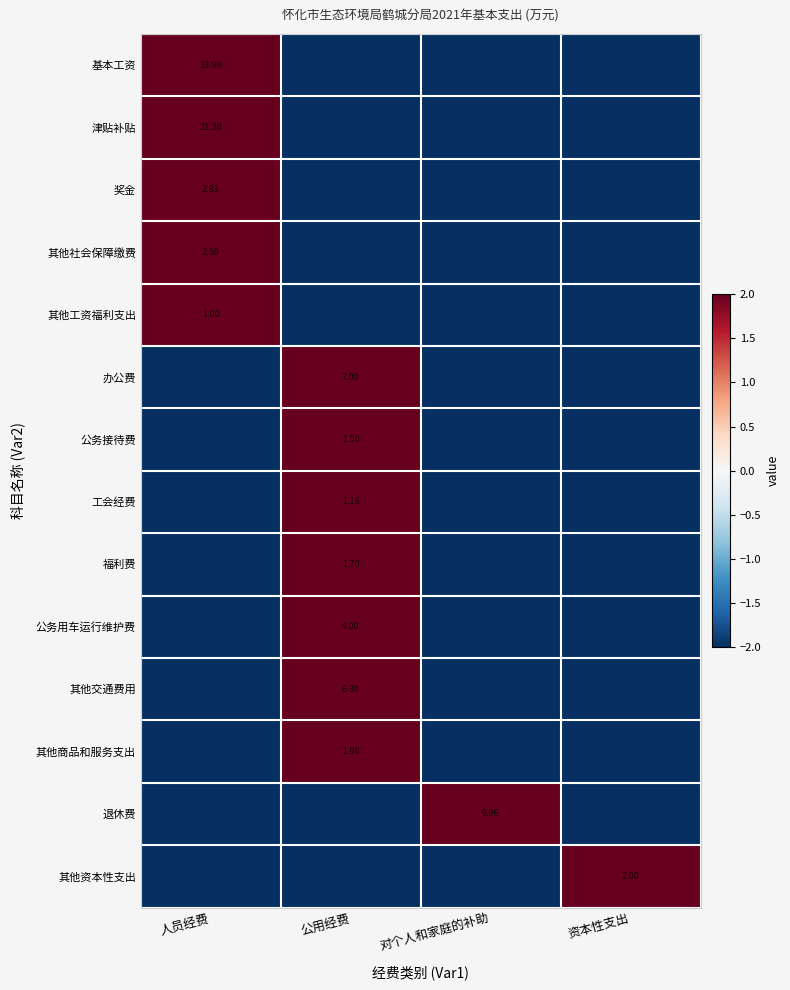

At which label does 其他商品和服务支出 reach its peak?

公用经费